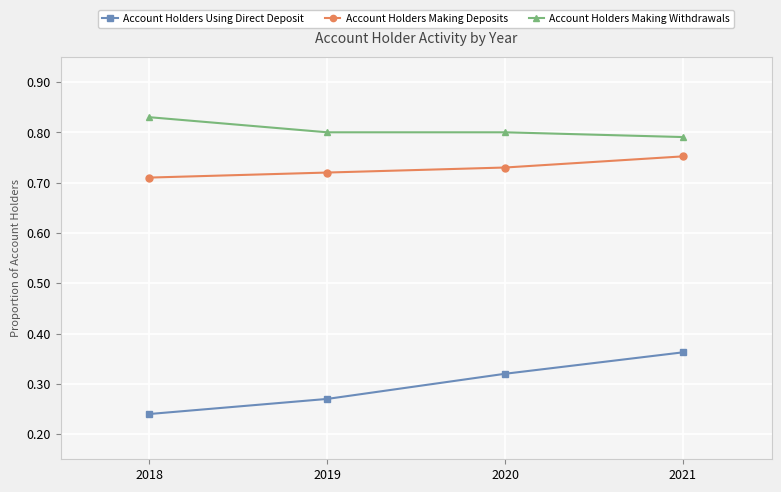

True or false: Account Holders Making Deposits and Account Holders Using Direct Deposit intersect in this chart.

False